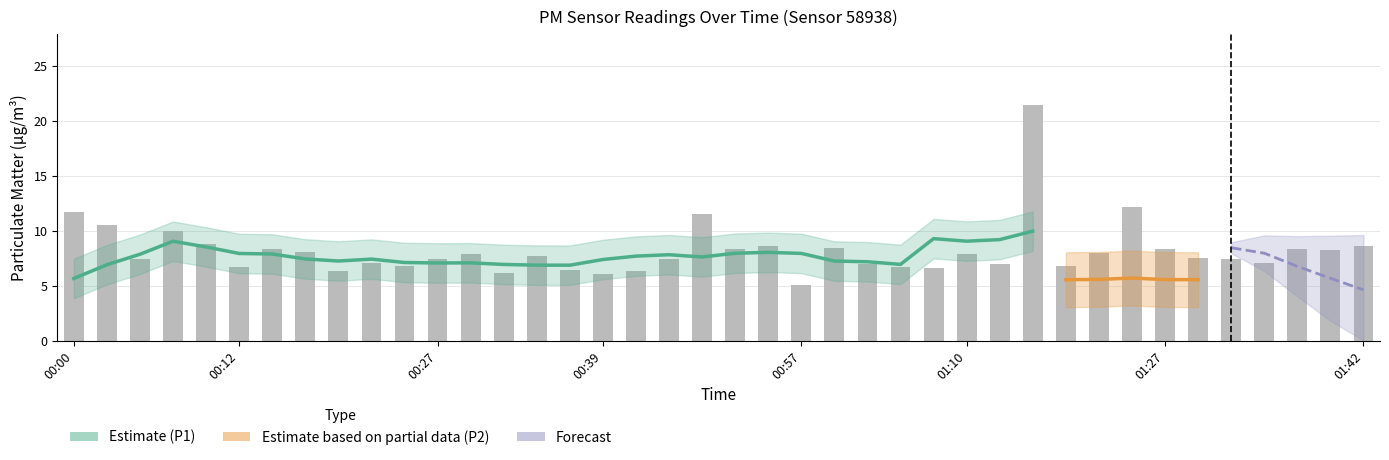

Is it true that the value at 01:22 is 17.9?

False